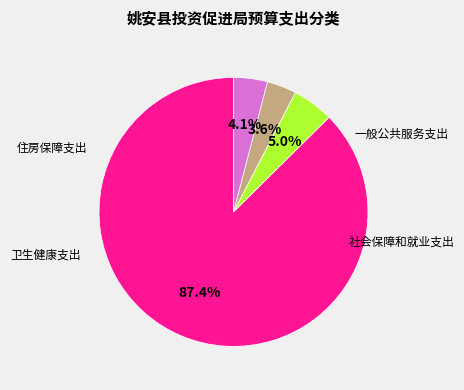

Does any single category account for the majority?

Yes